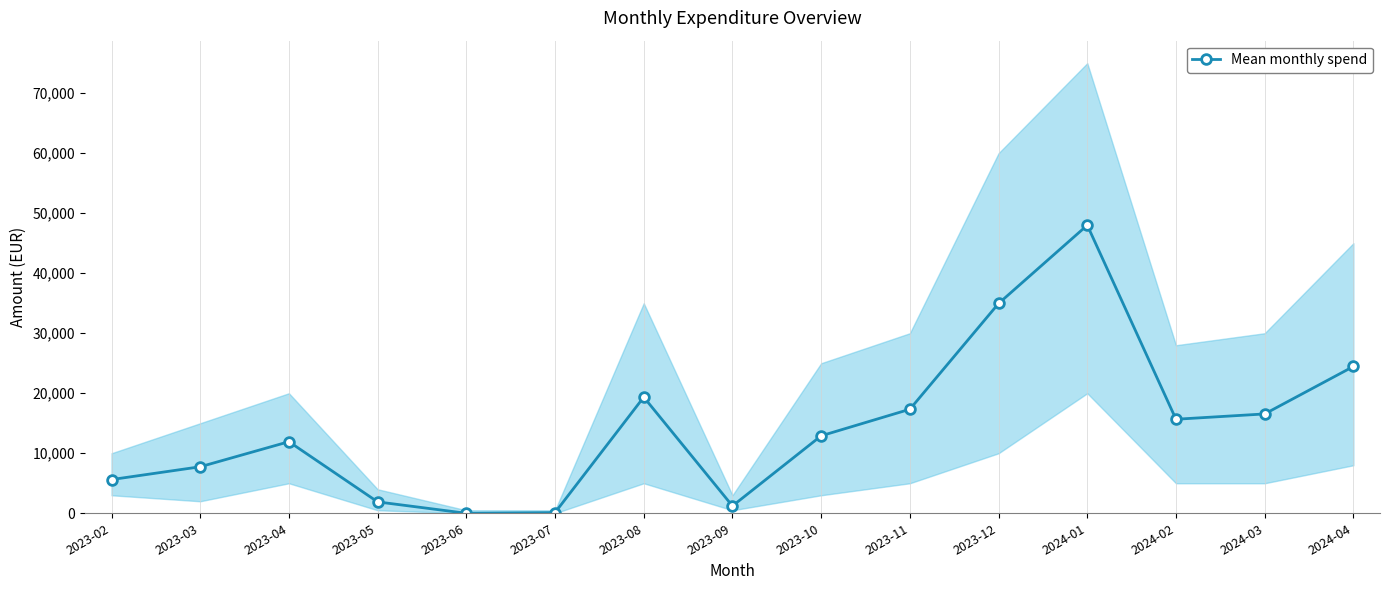

How many values are above zero?

14